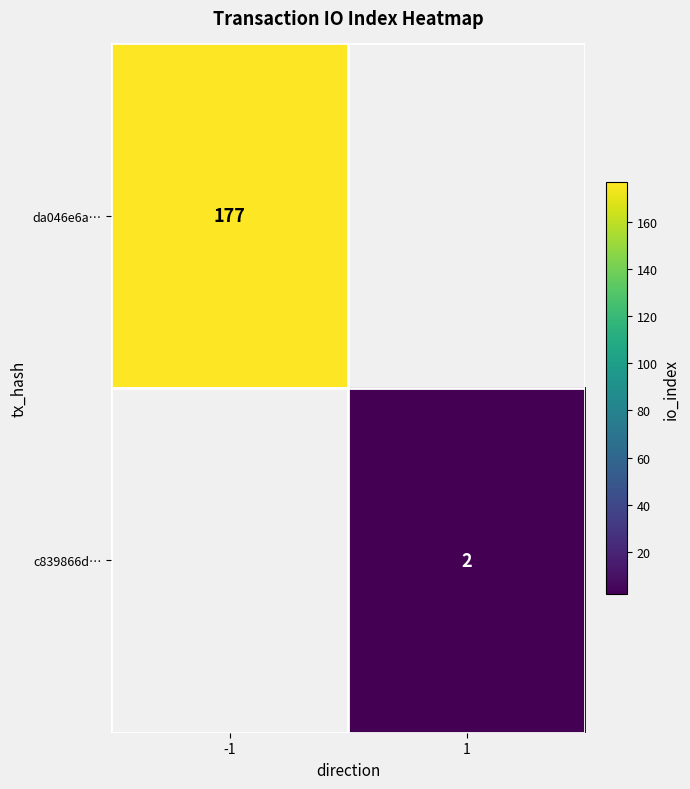

Is it true that c839866d… equals 3 at 1?

False